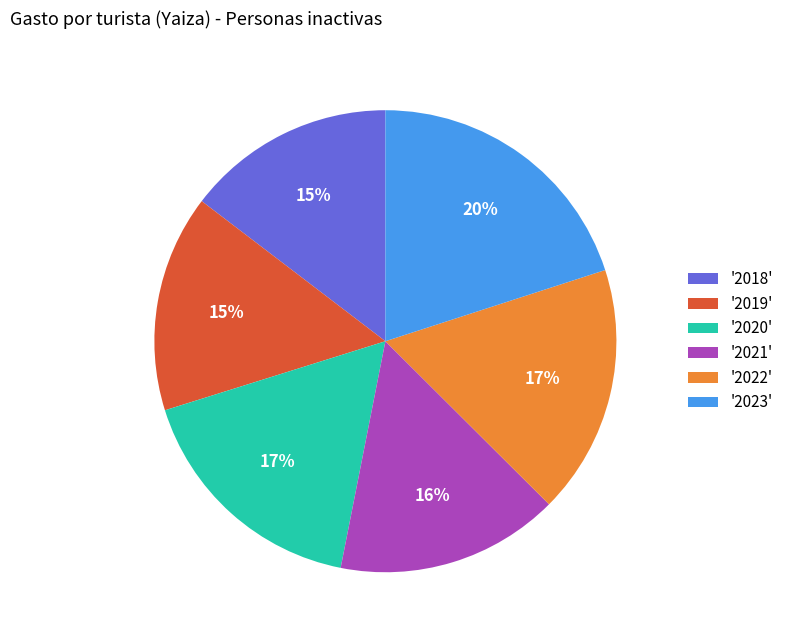

To the nearest percent, what percentage of the pie is '2021'?

16%